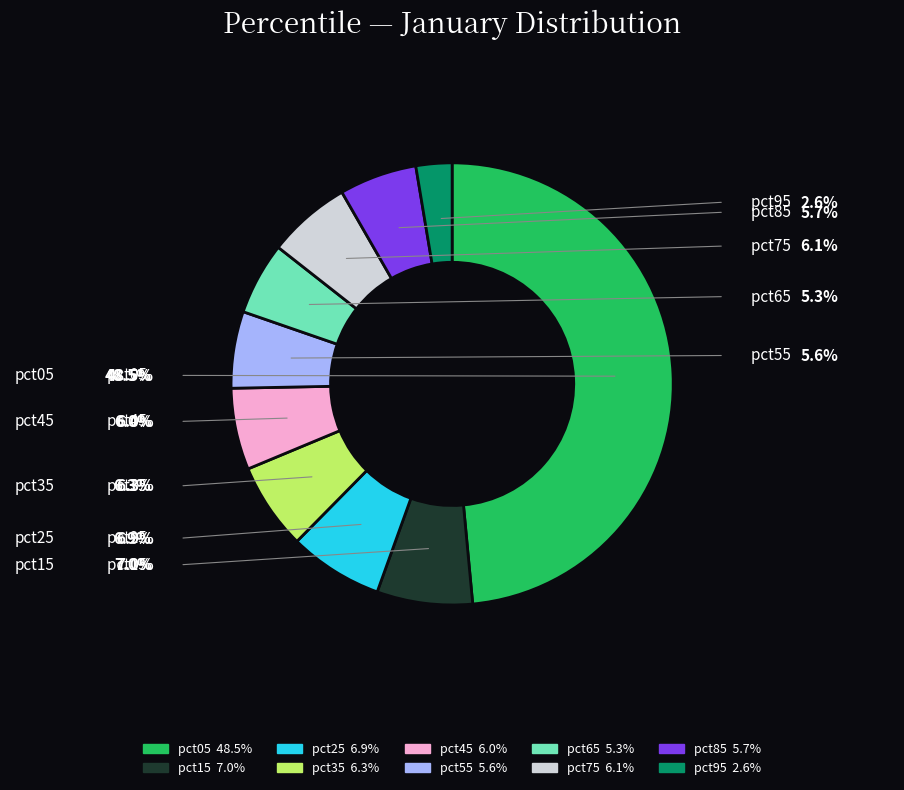

Which category has the smallest portion of the pie?

pct95